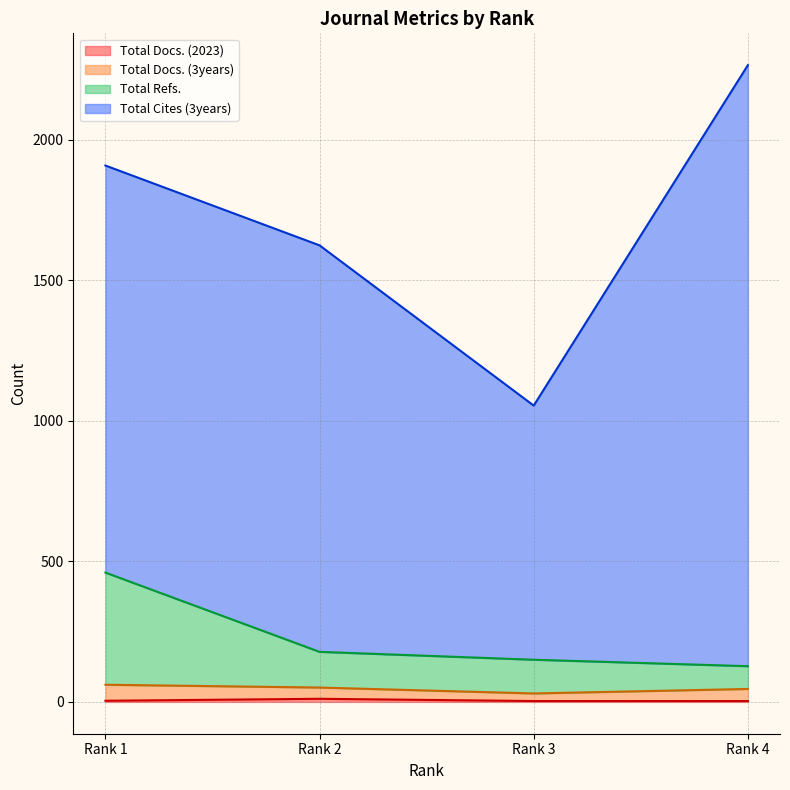

True or false: Total Refs. has more than 1 interior local peaks.

False